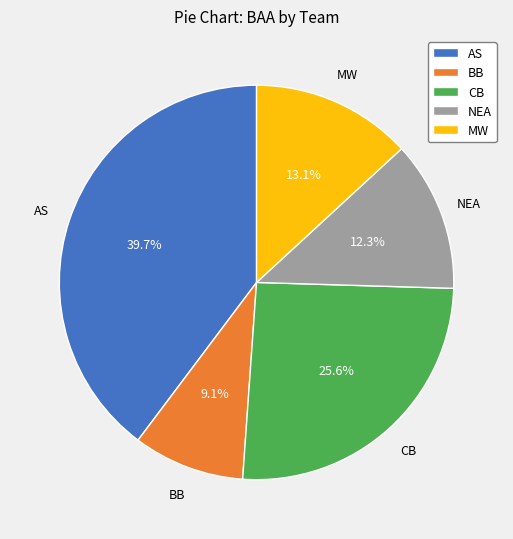

How much of the chart is everything except BB?

90.9%